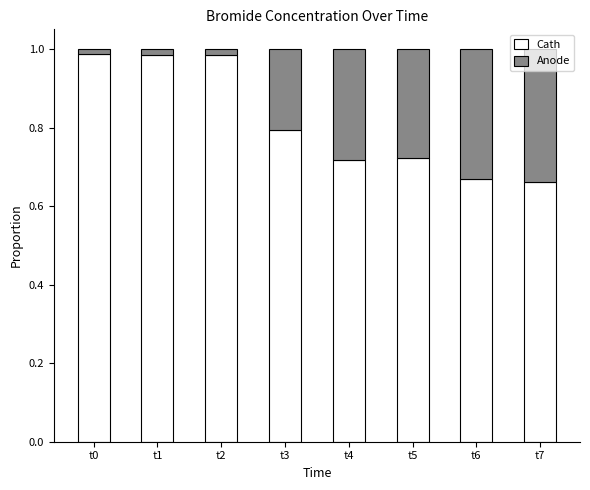

What are all the series names shown in the legend?

Cath, Anode